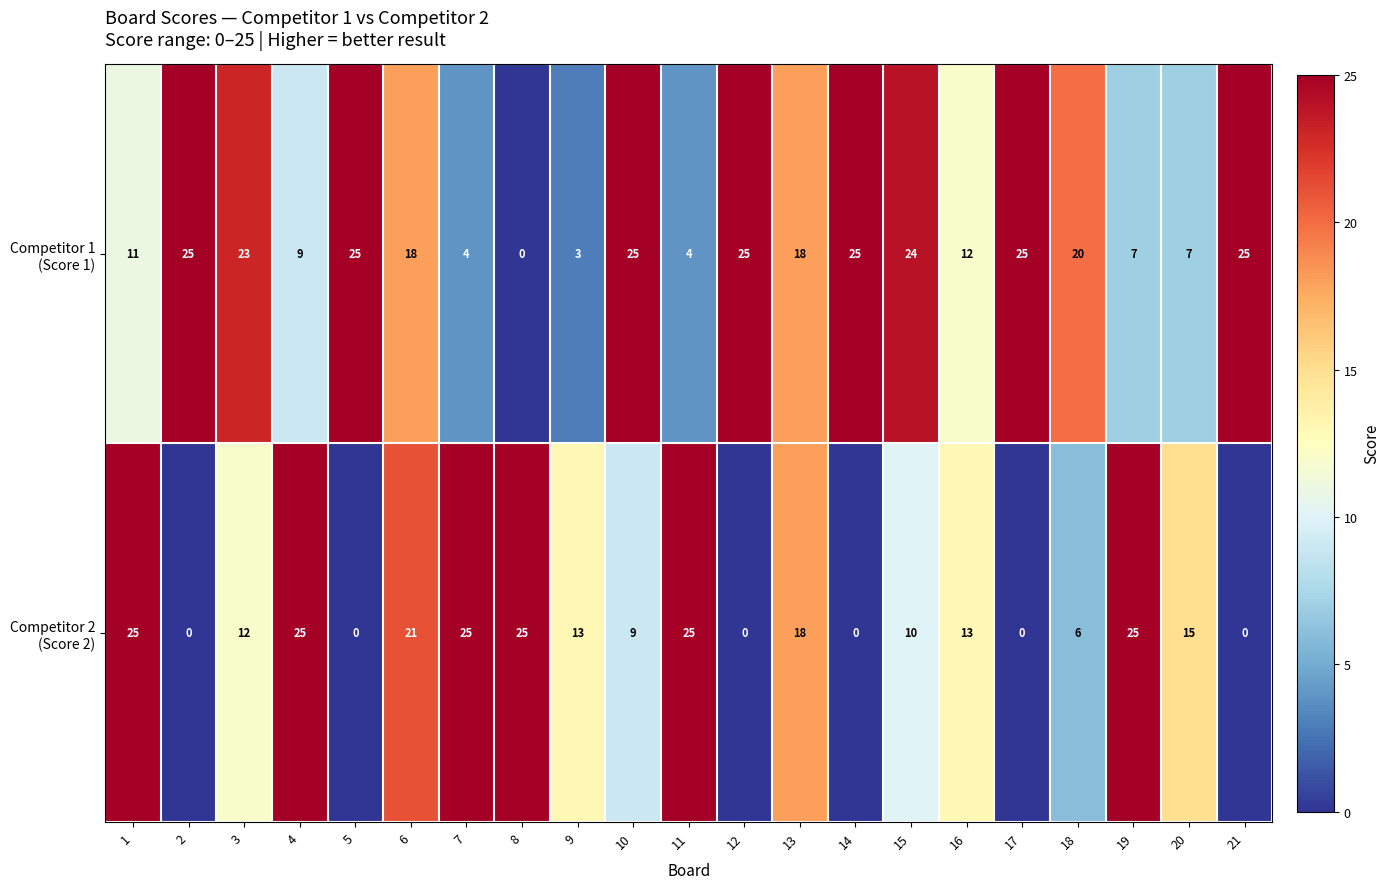

What is the total value across all series at 2?

25